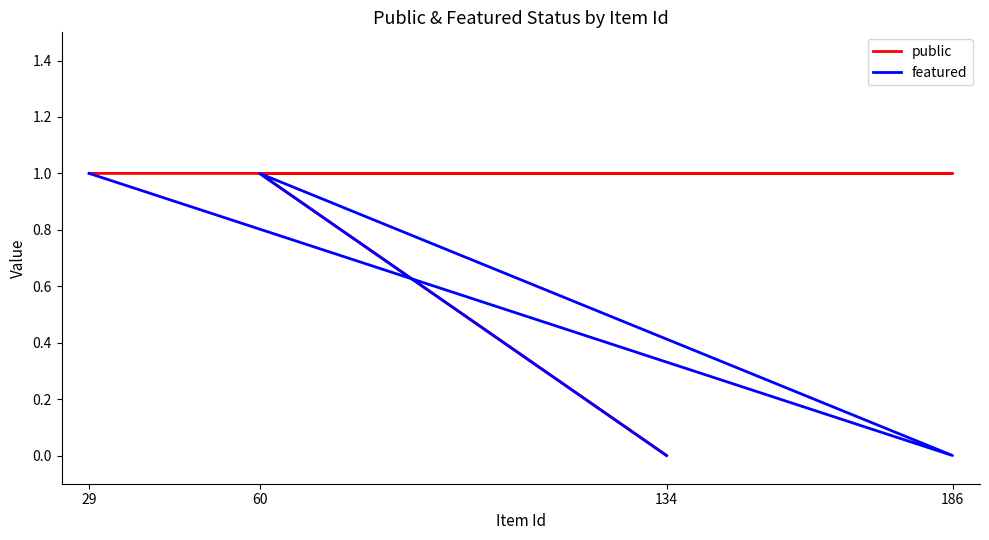

What is the total value across all series at 186?

1